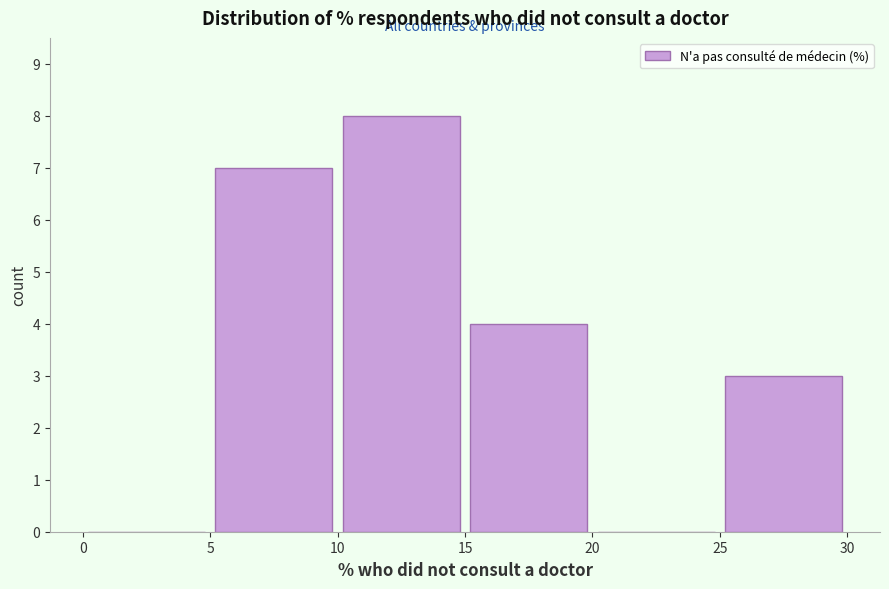

Reading left to right, list every bar in this chart as the range it spans on the x-axis followed by its height. The values are not printed on the chart, so give them approximately, as read against the axis.

0 to 5: 0
5 to 10: 7
10 to 15: 8
15 to 20: 4
20 to 25: 0
25 to 30: 3